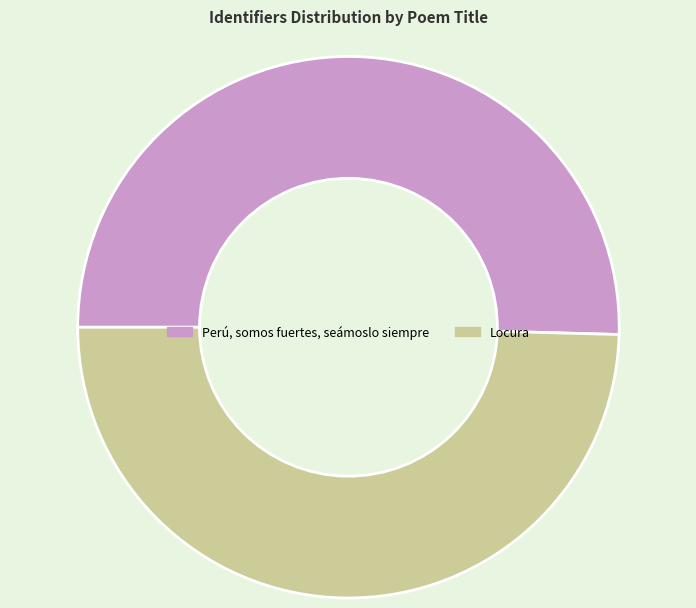

Rank the categories by value from highest to lowest.

Perú, somos fuertes, seámoslo siempre, Locura